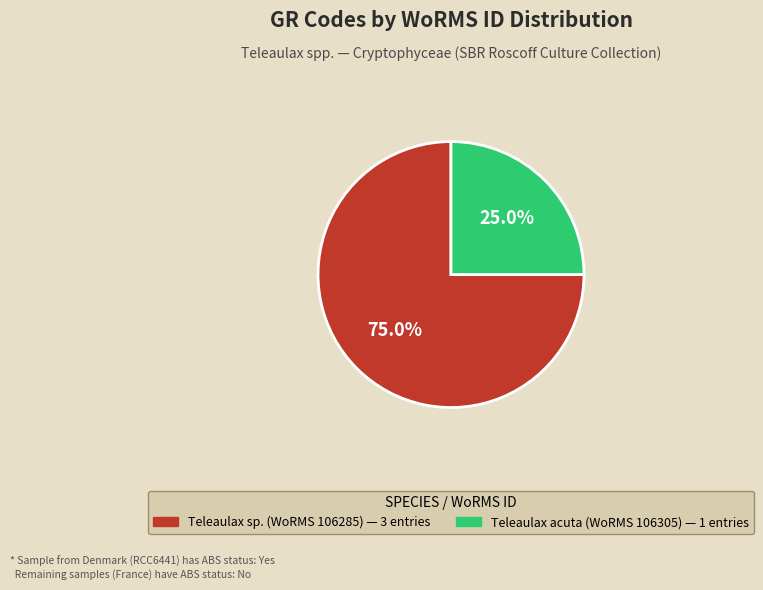

Does any single category account for the majority?

Yes